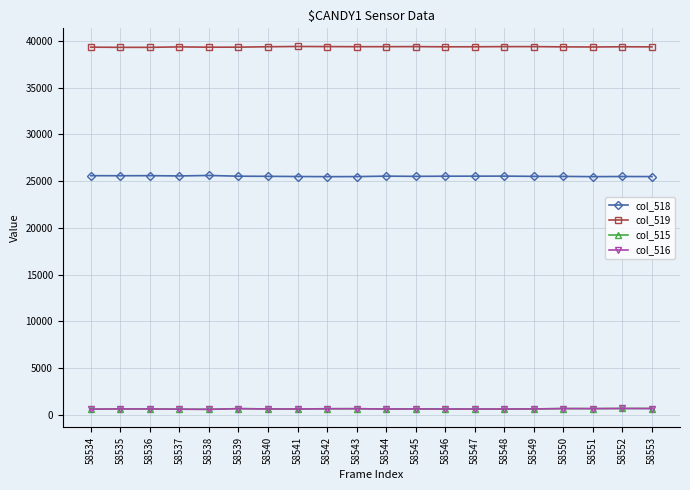

What is the value of the col_515 point at the 20th from the left?

696